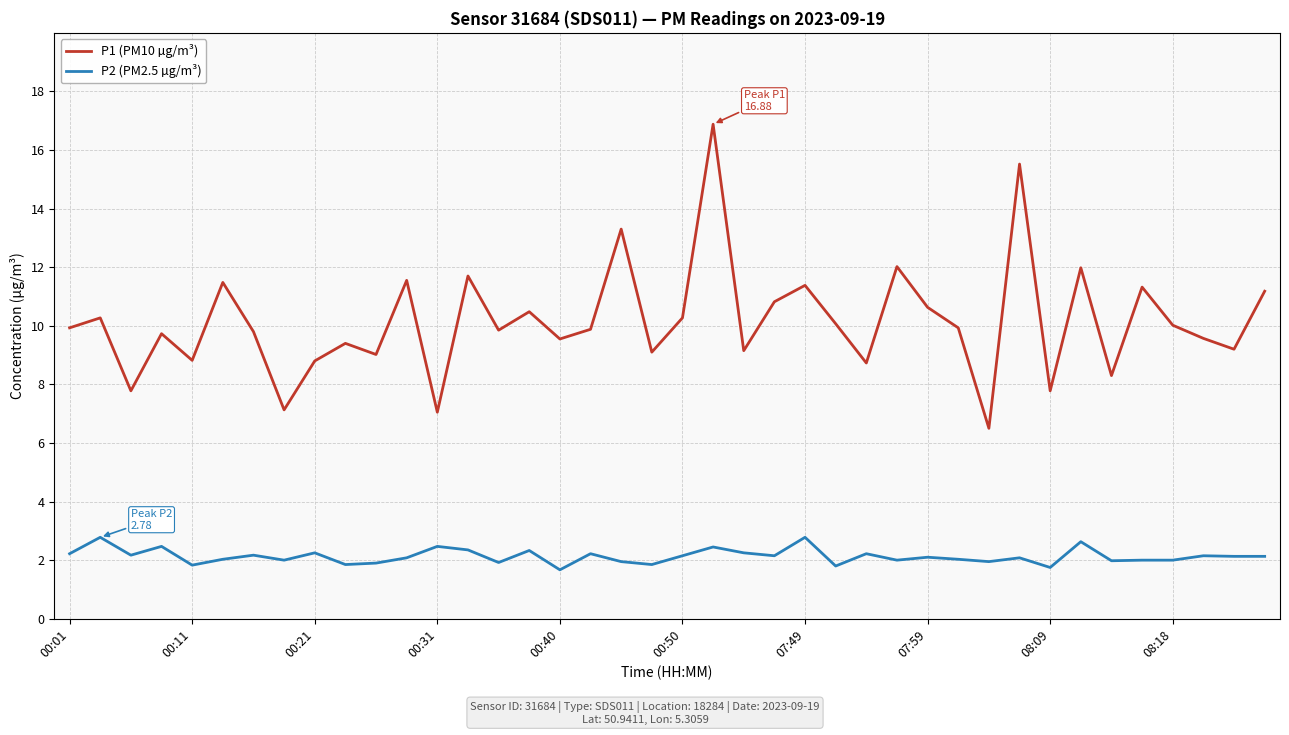

What is the maximum value shown in the chart?

16.9